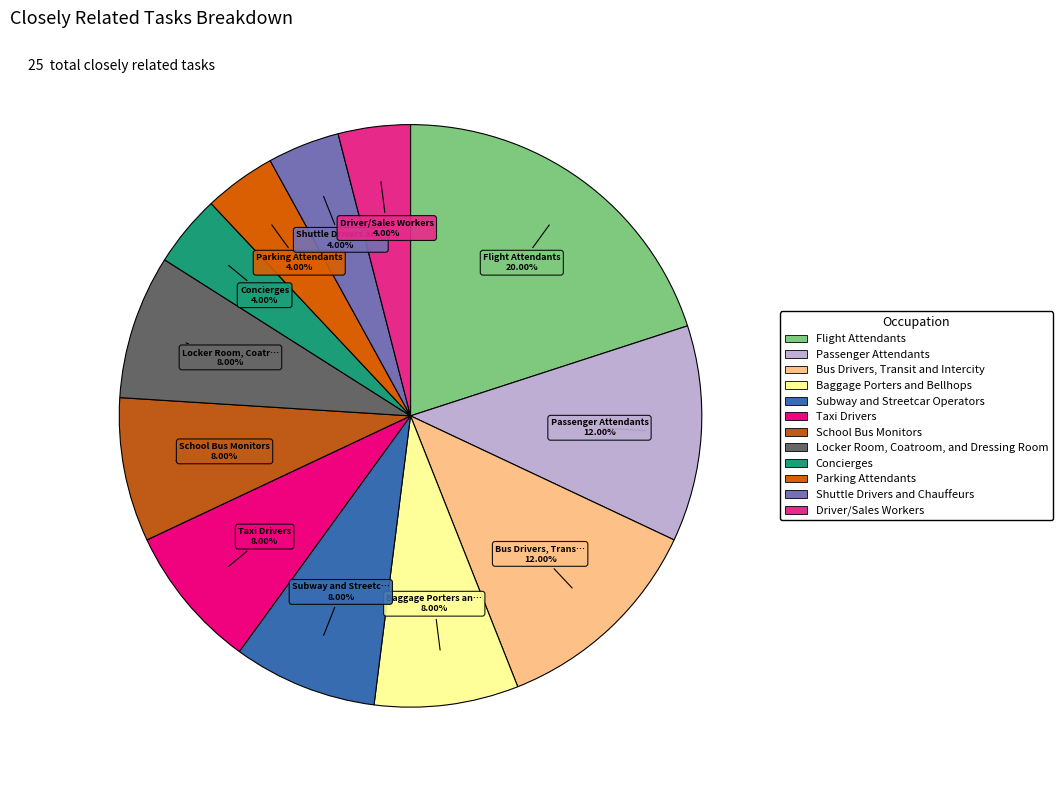

What percentage is the School Bus Monitors slice, to the nearest percent?

8%